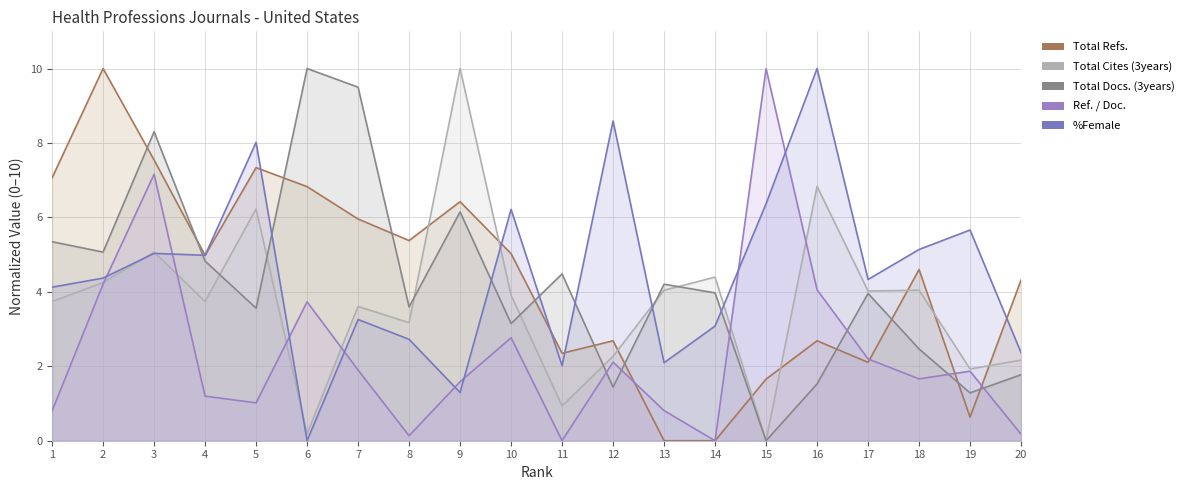

After their last crossing, which series has the higher values: Ref. / Doc. or Total Cites (3years)?

Total Cites (3years)